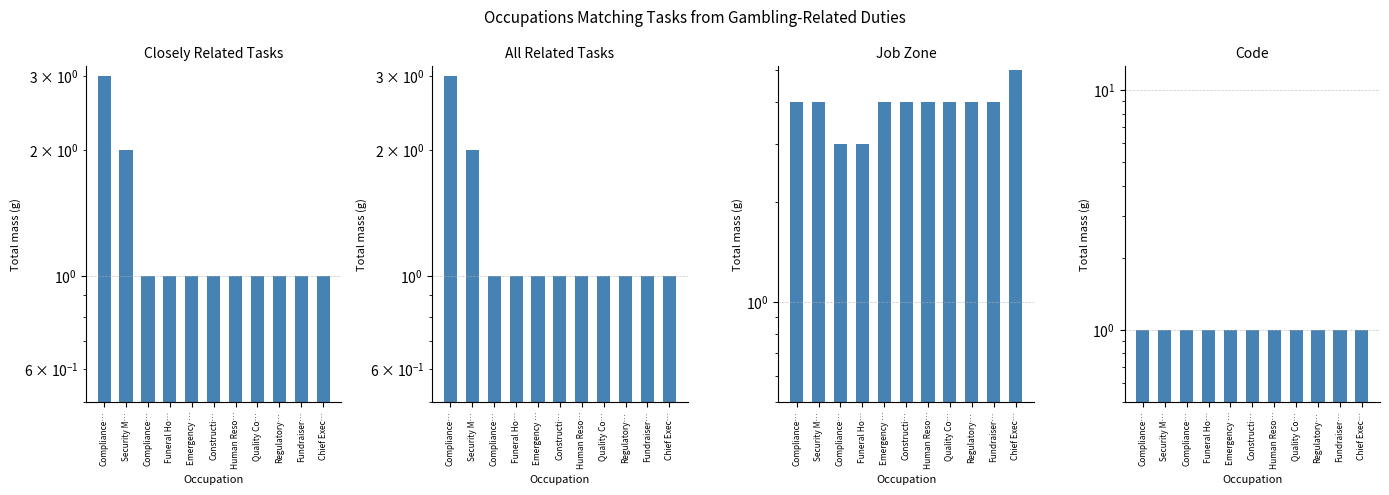

What is the sum of the Code values at Chief Exec… and Human Reso…?

2